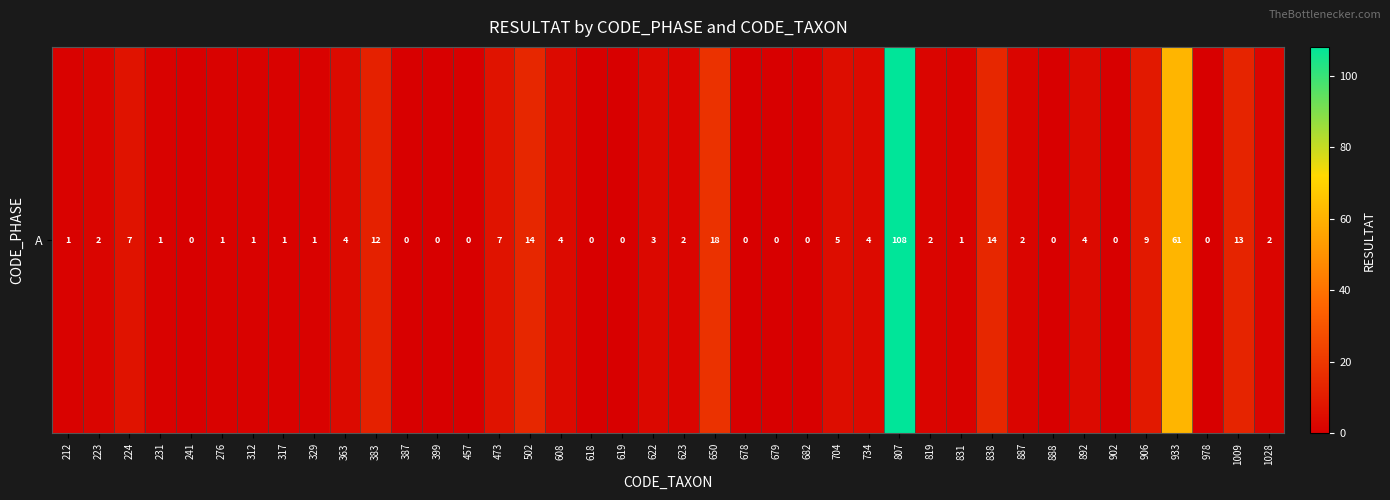

At which label is the value closest to 54?

933